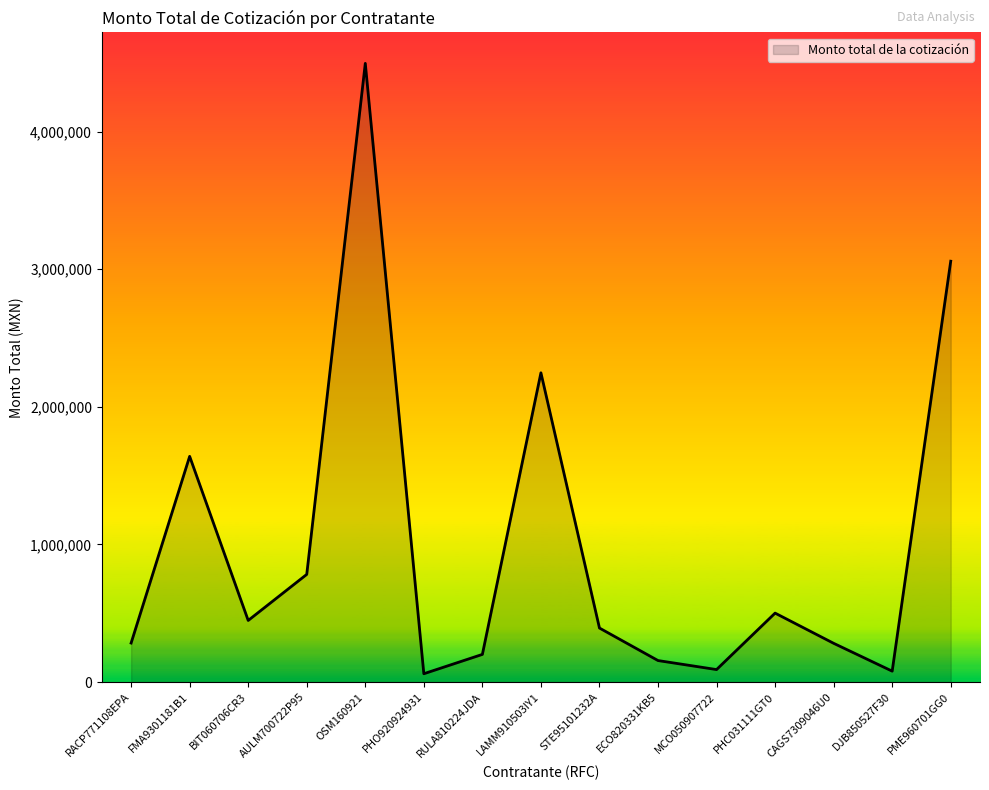

True or false: there are more than 0 points higher than both neighbors.

True